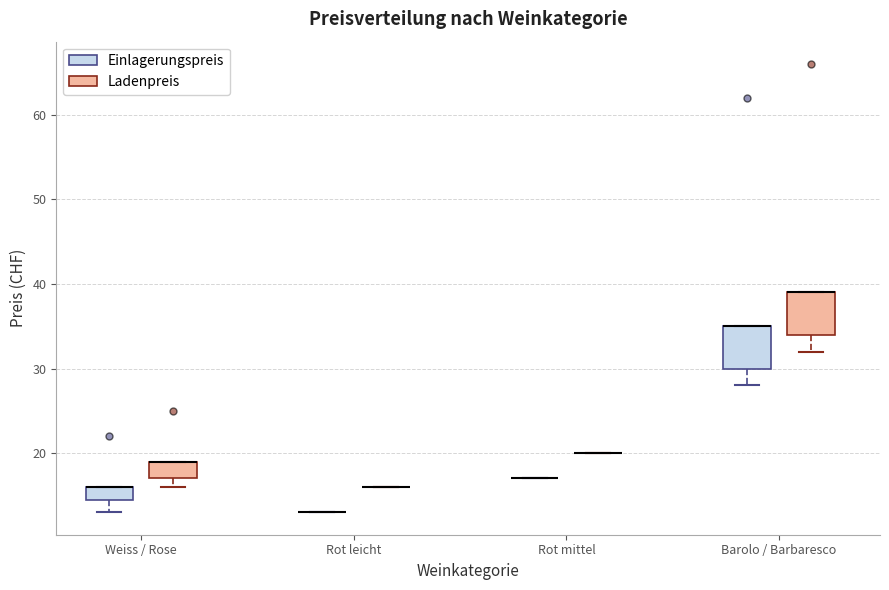

Reading left to right, transcribe this box plot: for each box, give where its median line is, the range the box spans, and where its two whiskers end, as read against the y-axis. The values are not printed on the chart, so give them approximately, as read against the axis.

Weiss / Rose (Einlagerungspreis): median 16 (drawn on the box's upper edge), box 15 to 16, whiskers 13 to 16
Weiss / Rose (Ladenpreis): median 19 (drawn on the box's upper edge), box 17 to 19, whiskers 16 to 19
Rot leicht (Einlagerungspreis): box collapsed to a line at 13, whiskers 13 to 13
Rot leicht (Ladenpreis): box collapsed to a line at 16, whiskers 16 to 16
Rot mittel (Einlagerungspreis): box collapsed to a line at 17, whiskers 17 to 17
Rot mittel (Ladenpreis): box collapsed to a line at 20, whiskers 20 to 20
Barolo / Barbaresco (Einlagerungspreis): median 35 (drawn on the box's upper edge), box 30 to 35, whiskers 28 to 35
Barolo / Barbaresco (Ladenpreis): median 39 (drawn on the box's upper edge), box 34 to 39, whiskers 32 to 39